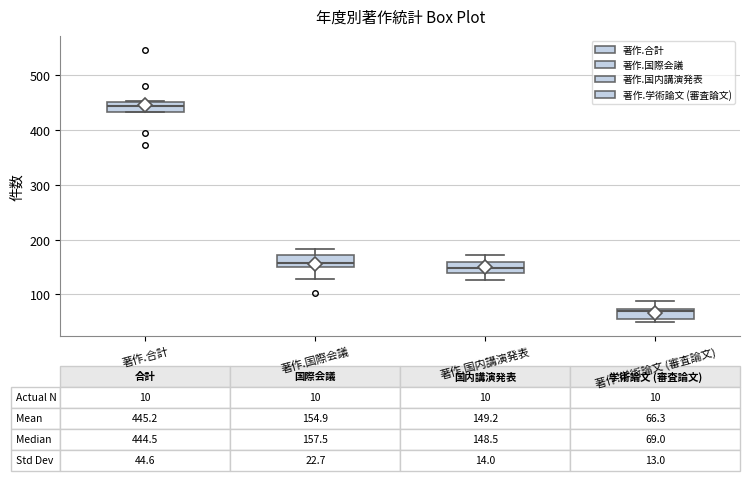

Which box has the highest median line?

著作.合計